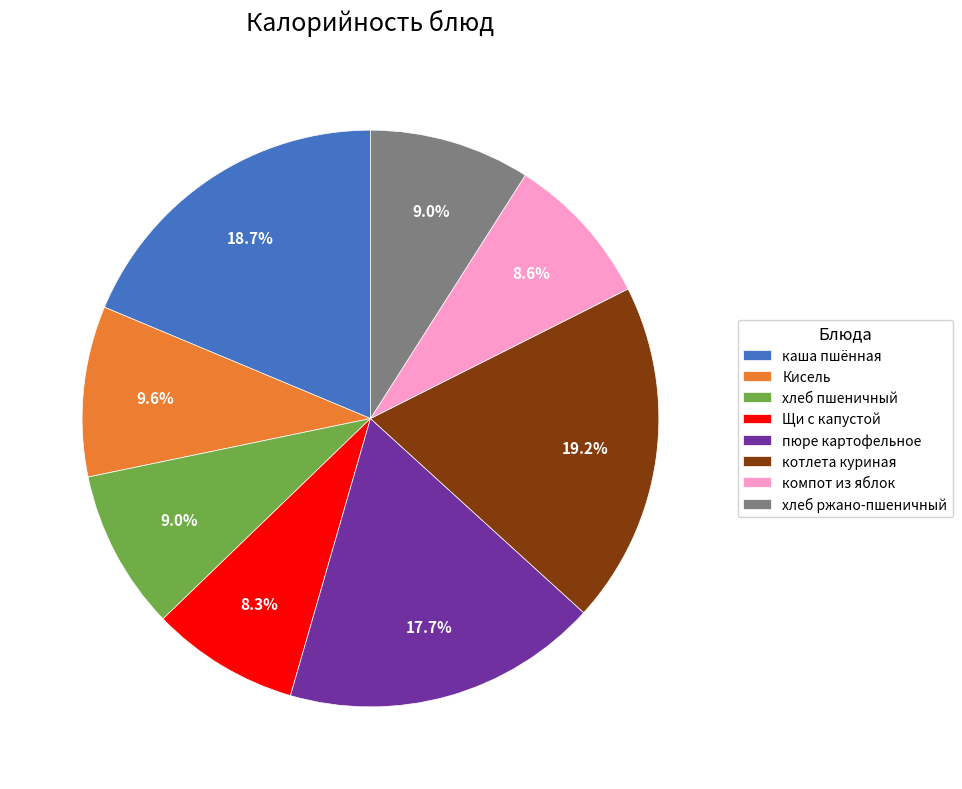

Combined, do хлеб ржано-пшеничный and Щи с капустой account for over 50%?

No